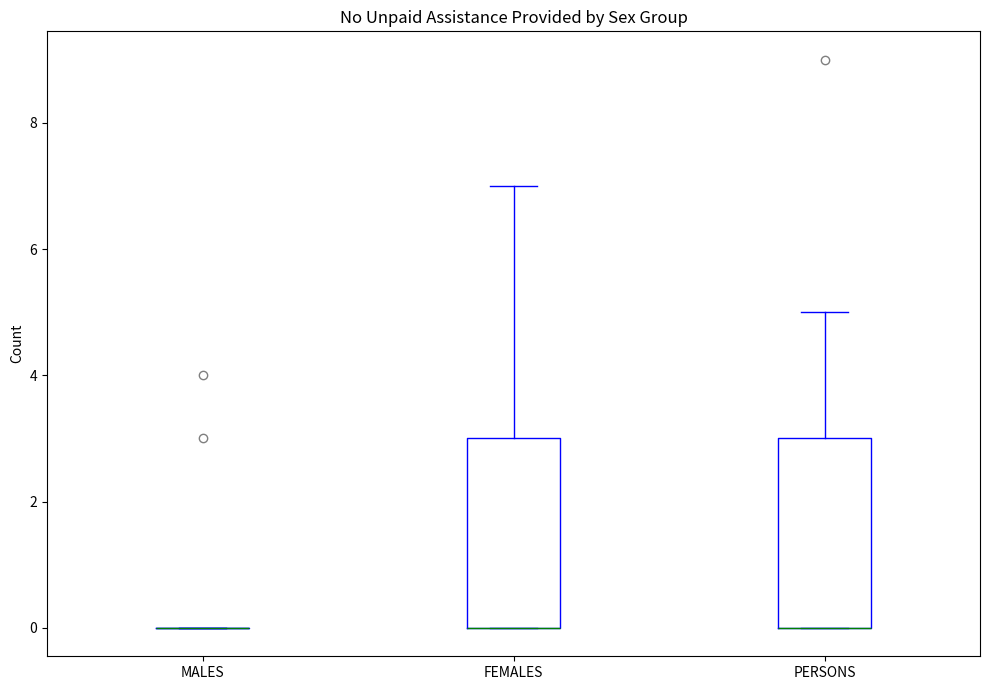

Where does the upper whisker of the box for FEMALES end on the y-axis? The values are not printed on the chart, so give them approximately, as read against the axis.

7